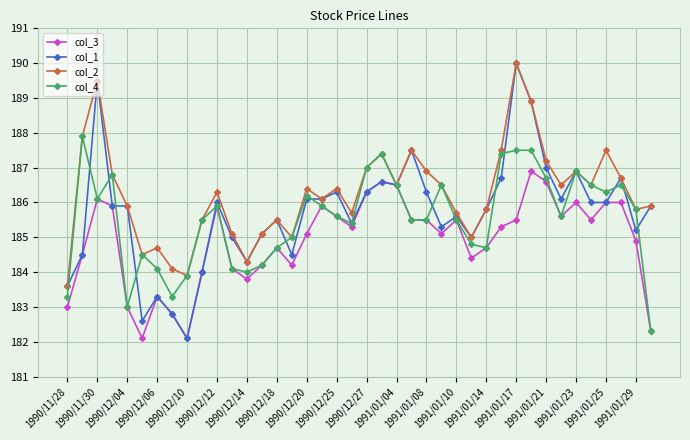

What is the maximum value for col_2?

190.0